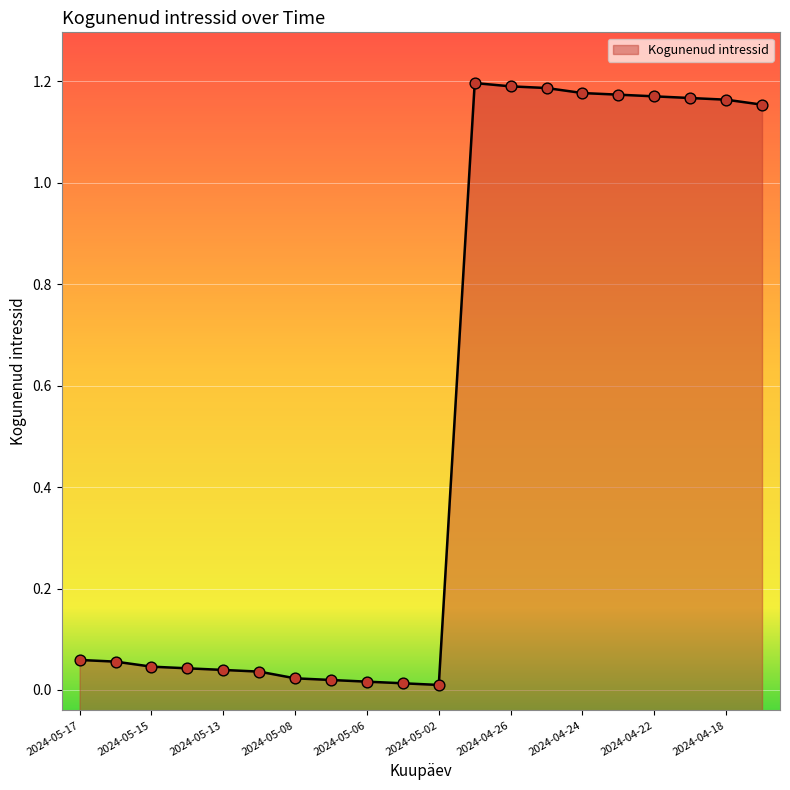

Which has a higher value, 2024-05-14 or 2024-05-07?

2024-05-14